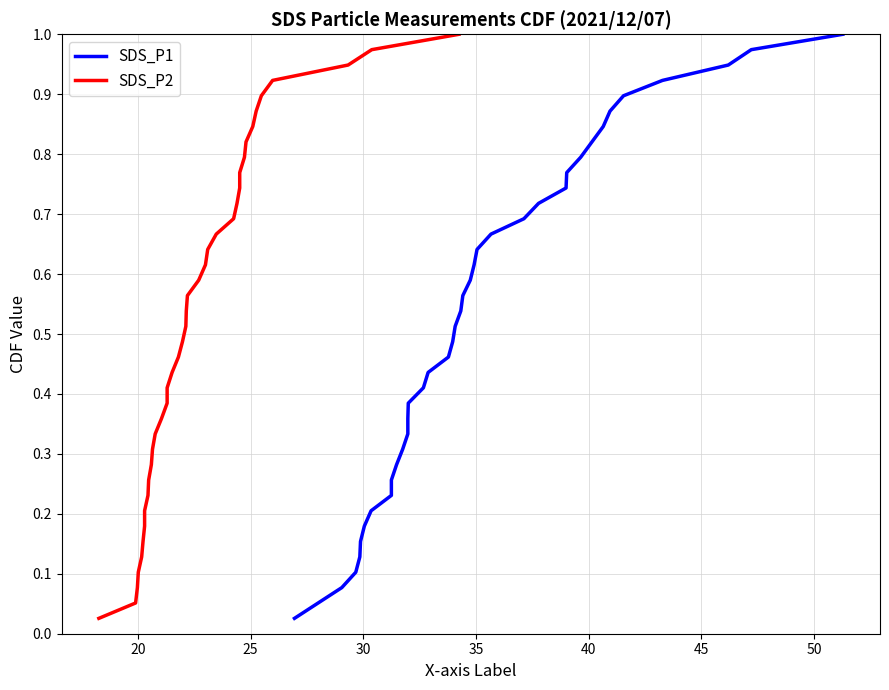

What is the sum of all SDS_P1 values?

20.0